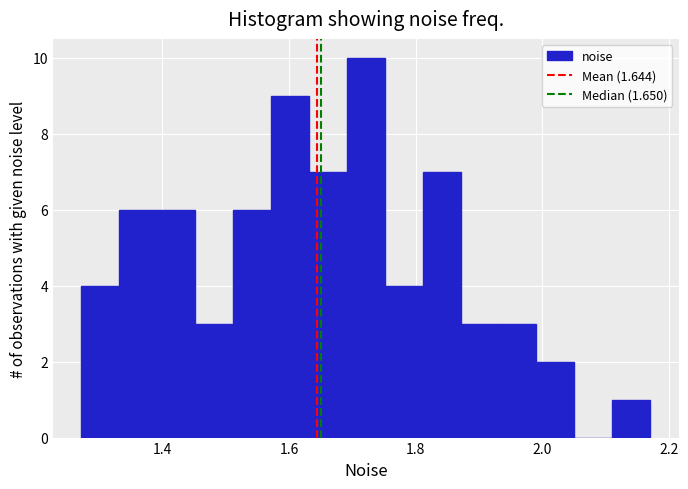

Around what value on the x-axis is the tallest bar? Give the approximate position of its centre, as read against the axis.

1.72